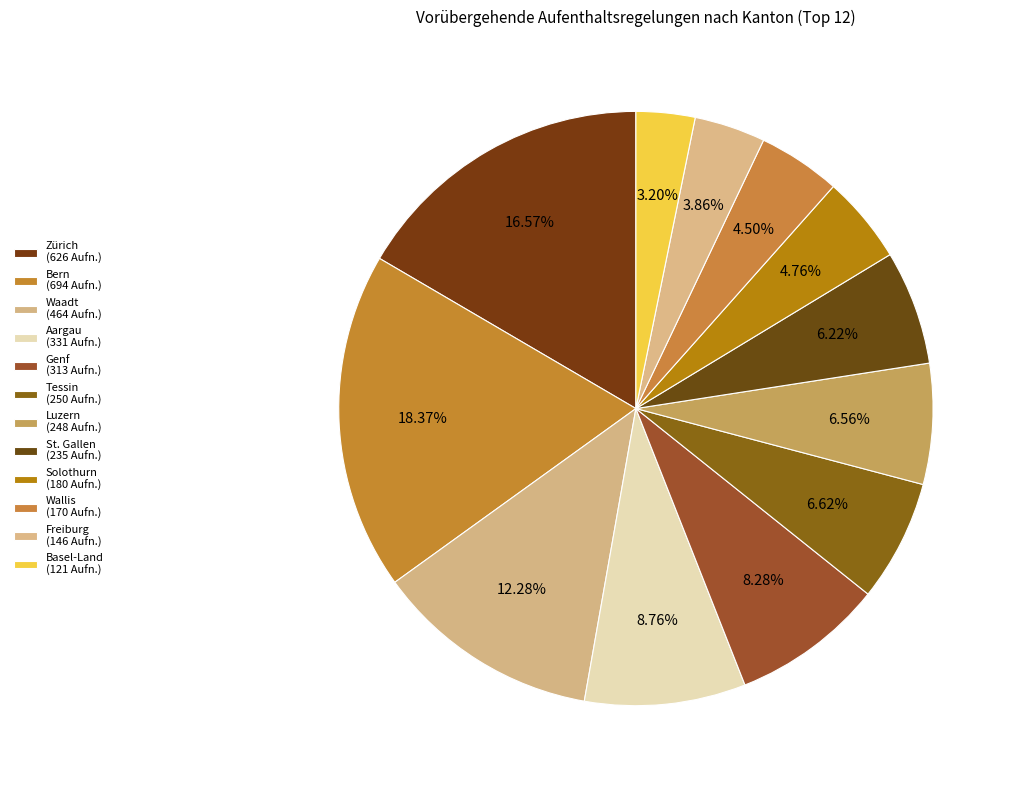

Is there any slice that represents more than half of the pie?

No